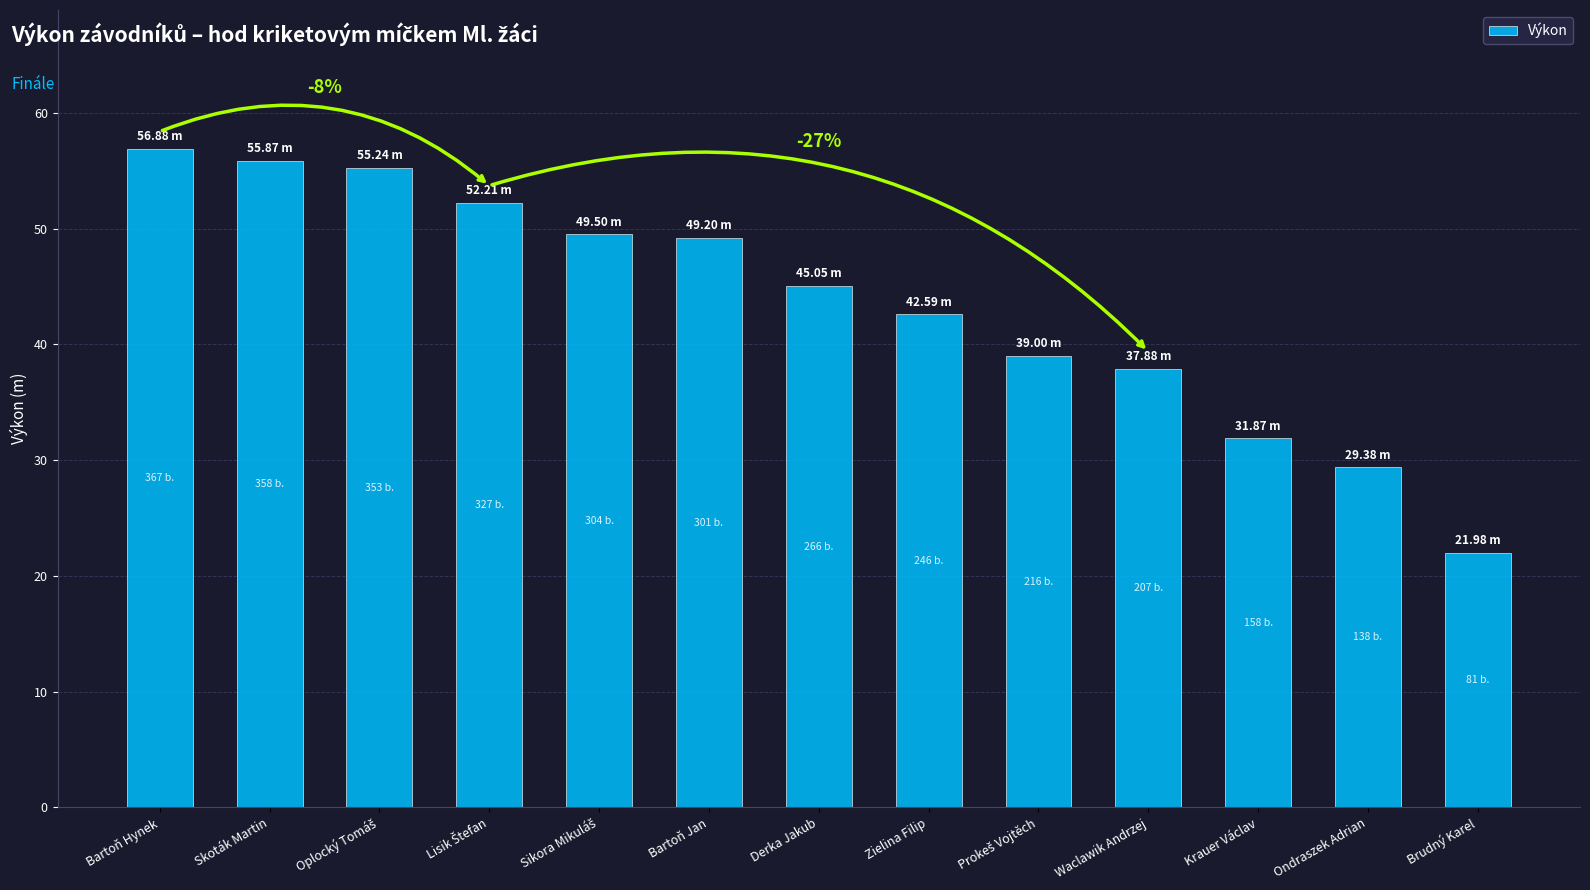

The value at Skoták Martin is 55.9. True or false?

True